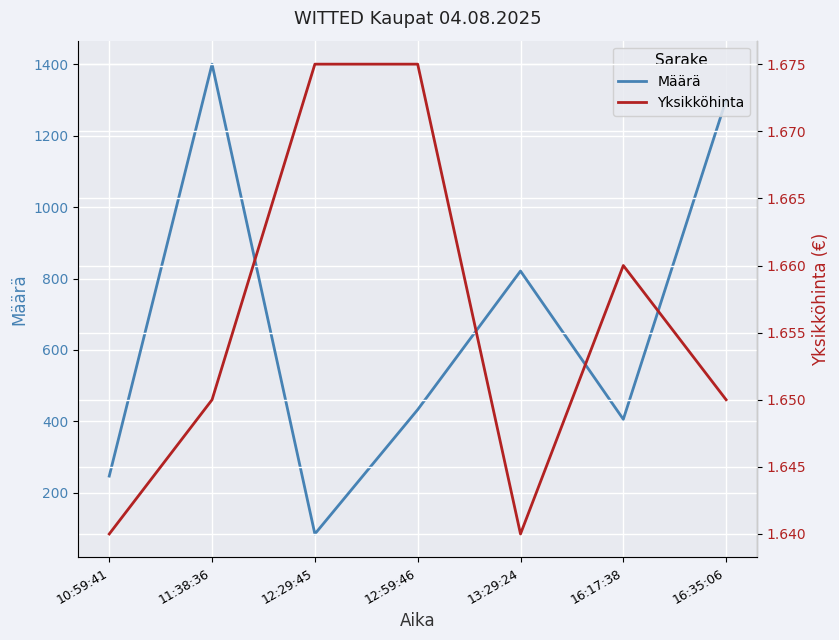

What value does the Määrä series have at 12:29:45?

85